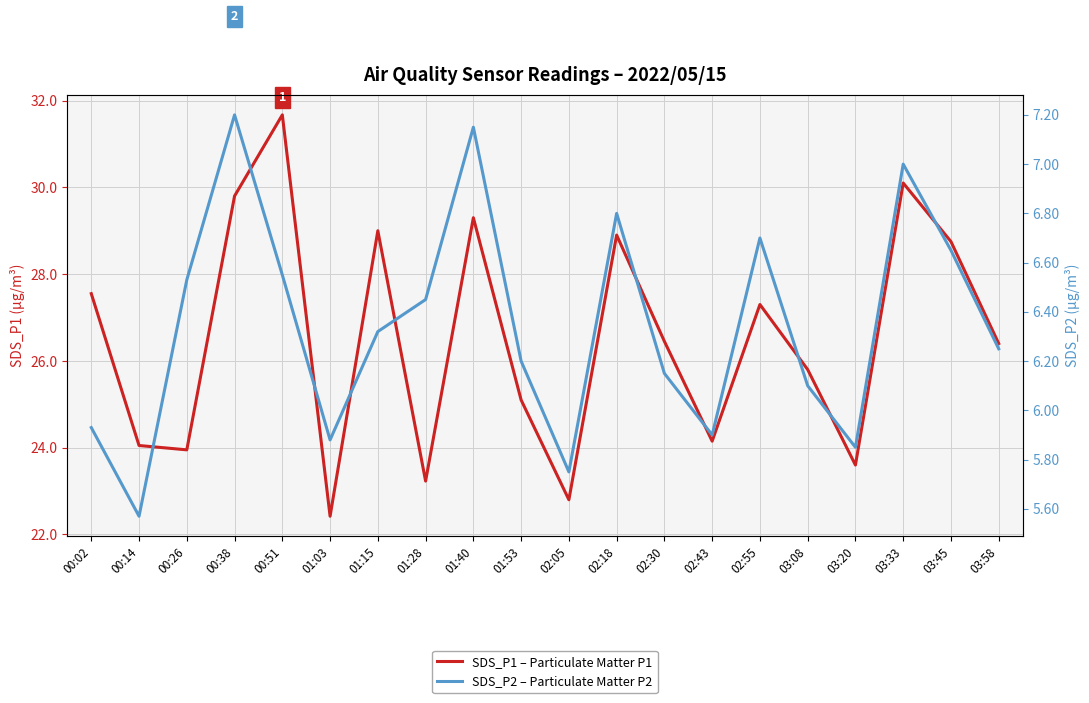

True or false: SDS_P1 – Particulate Matter P1 and SDS_P2 – Particulate Matter P2 intersect in this chart.

False